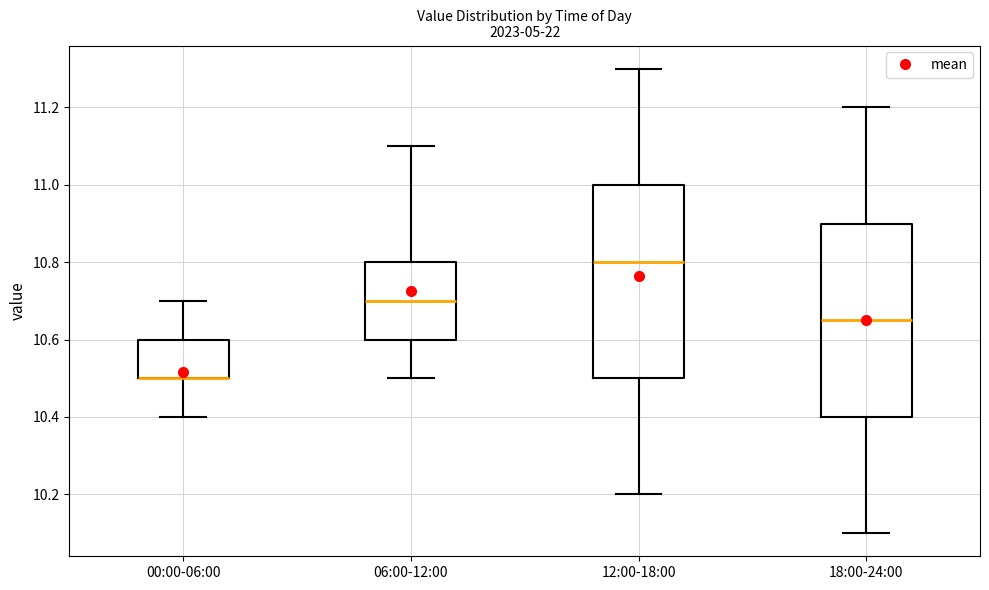

Reading left to right, transcribe this box plot: for each box, give where its median line is, the range the box spans, and where its two whiskers end, as read against the y-axis. The values are not printed on the chart, so give them approximately, as read against the axis.

00:00-06:00: median 10.50 (drawn on the box's lower edge), box 10.50 to 10.60, whiskers 10.40 to 10.70
06:00-12:00: median 10.70, box 10.60 to 10.80, whiskers 10.50 to 11.10
12:00-18:00: median 10.80, box 10.50 to 11.00, whiskers 10.20 to 11.30
18:00-24:00: median 10.66, box 10.40 to 10.90, whiskers 10.10 to 11.20